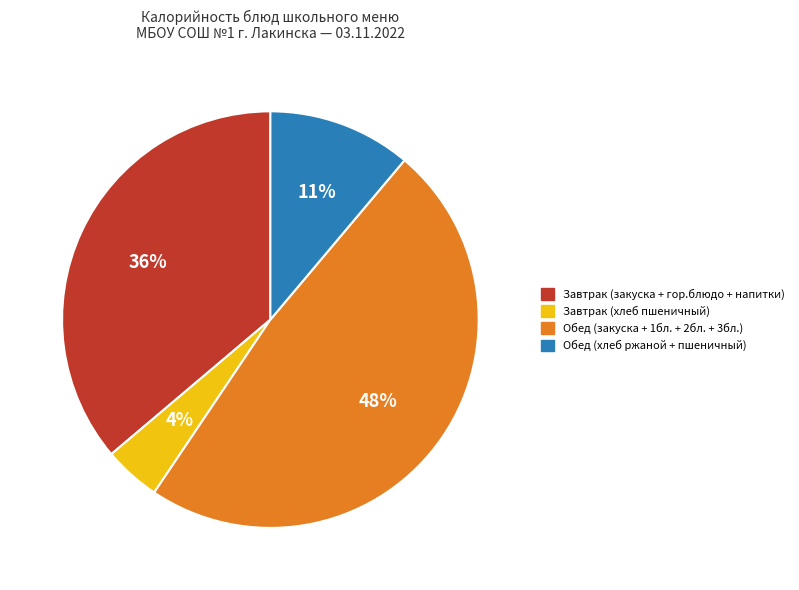

To the nearest percent, what is the difference between the largest and smallest slice percentages?

44%